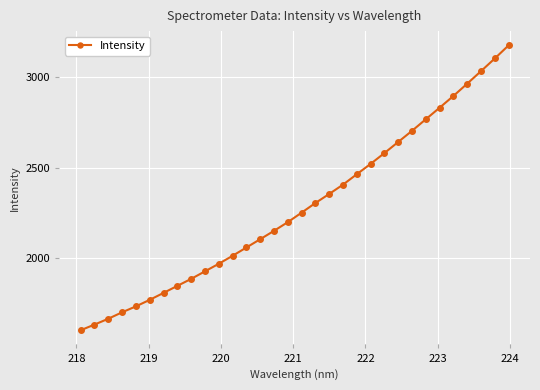

How many lines are shown in the chart?

1